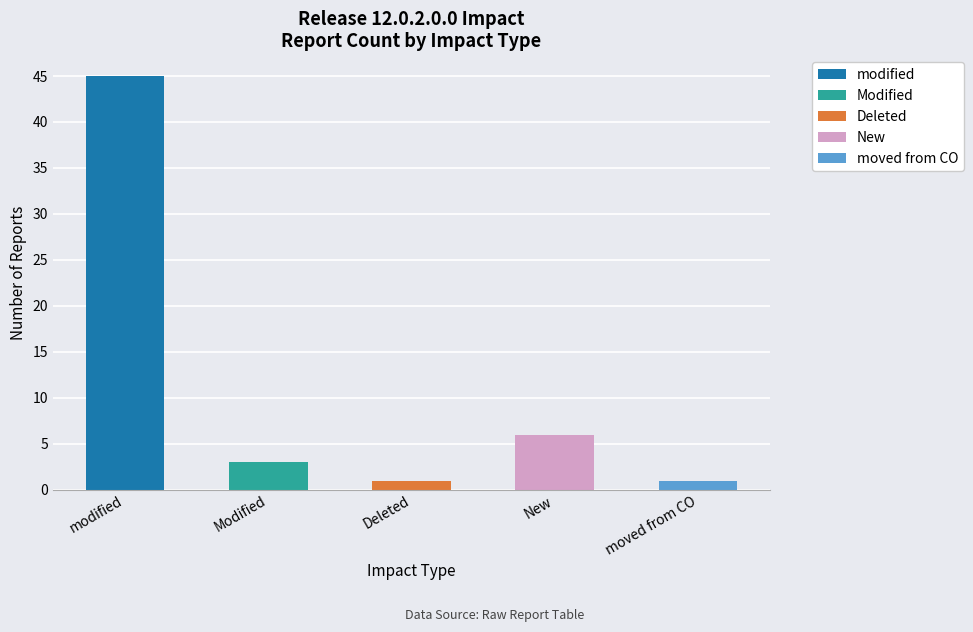

Reading right to left, what are all the values shown in this chart?

moved from CO=1	New=6	Deleted=1	Modified=3	modified=45